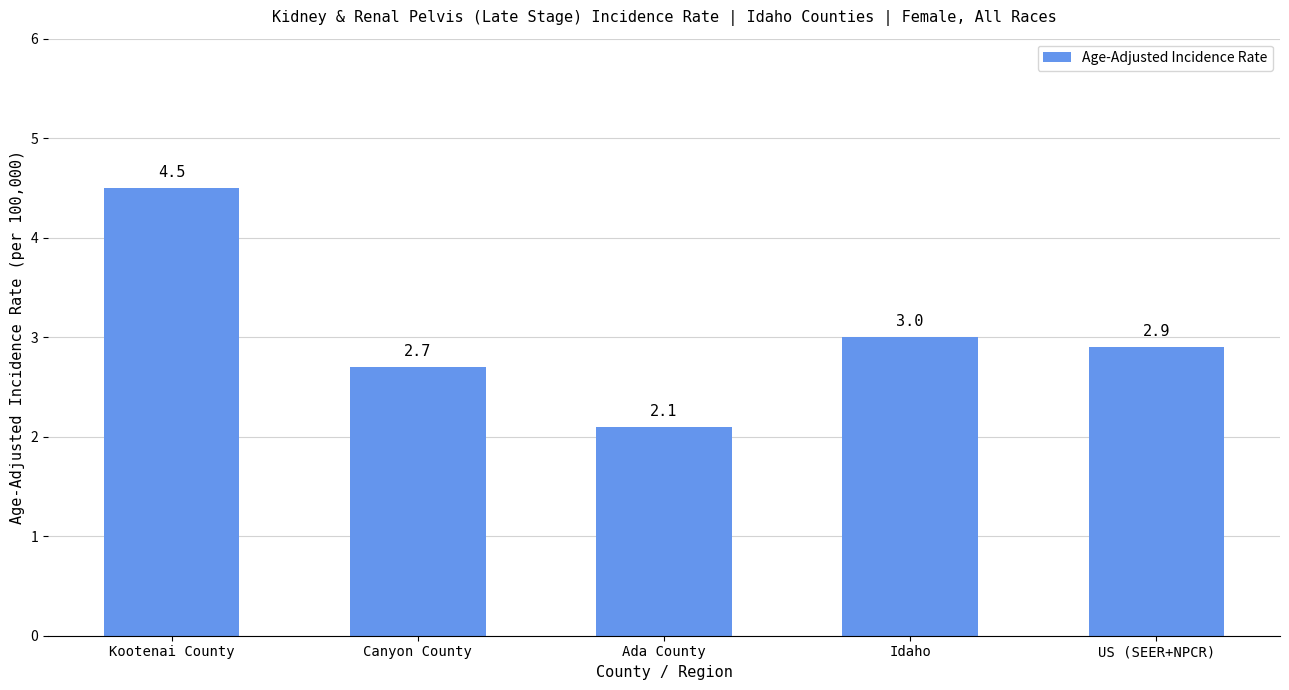

The chart shows a value of 2.7 at Canyon County. True or false?

True